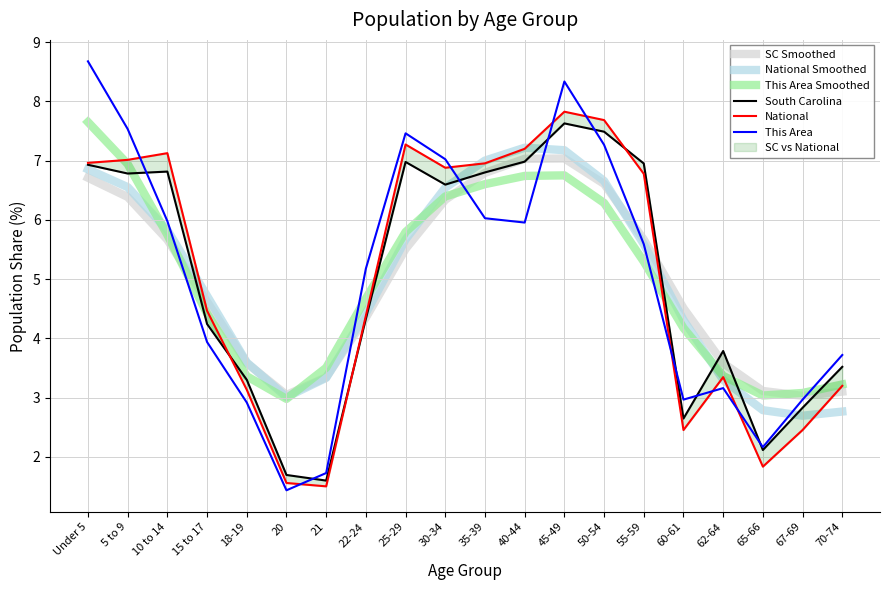

Is the value of South Carolina at 21 greater than the value of This Area Smoothed at 67-69?

No